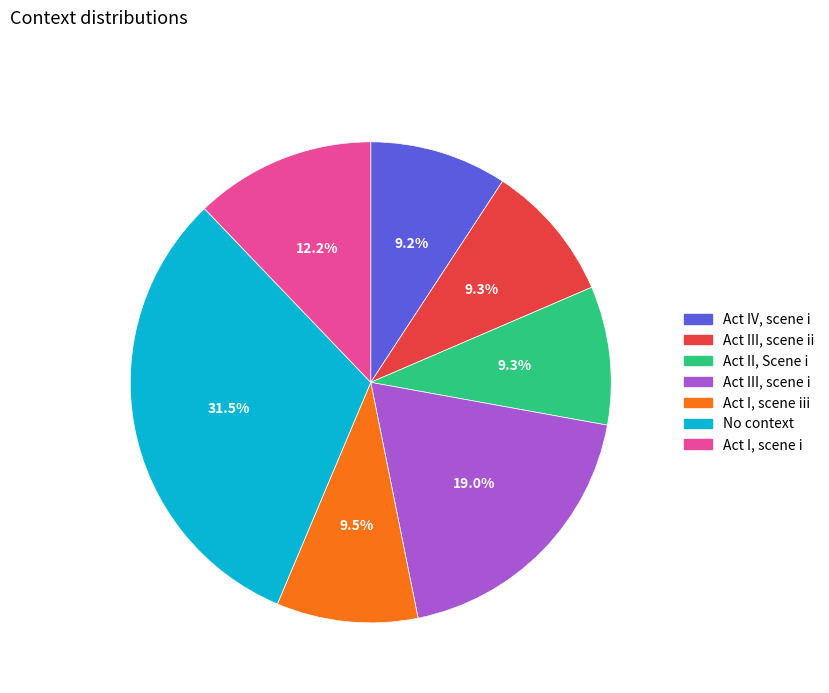

Does any single category account for the majority?

No